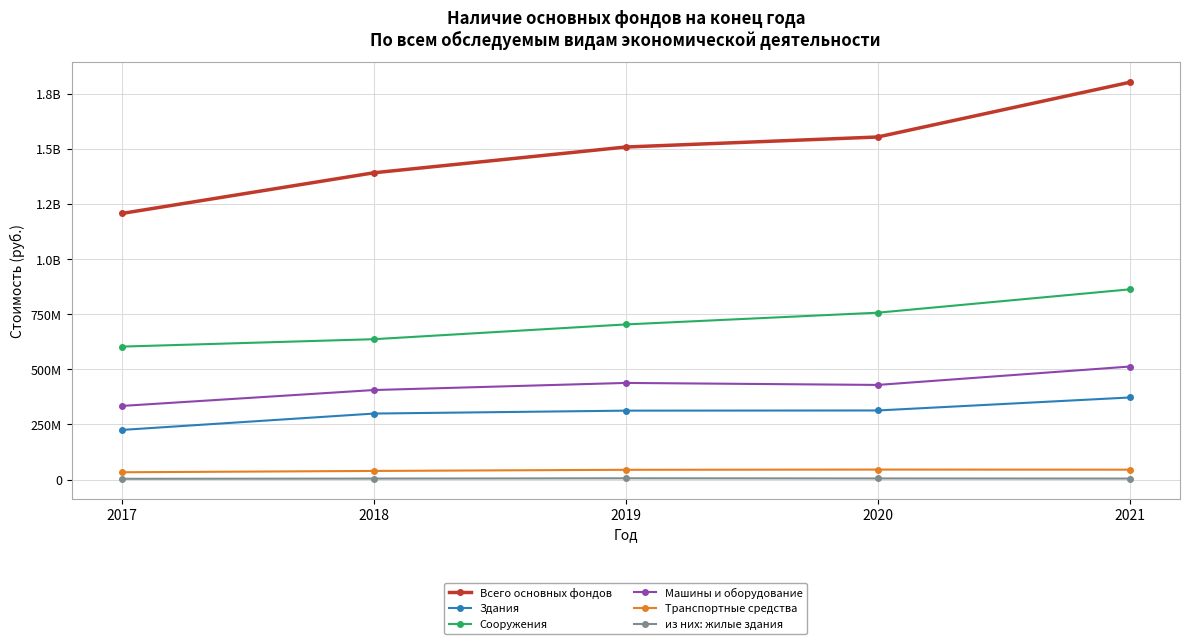

Rank the series at 2019 from highest to lowest value.

Всего основных фондов, Сооружения, Машины и оборудование, Здания, Транспортные средства, из них: жилые здания